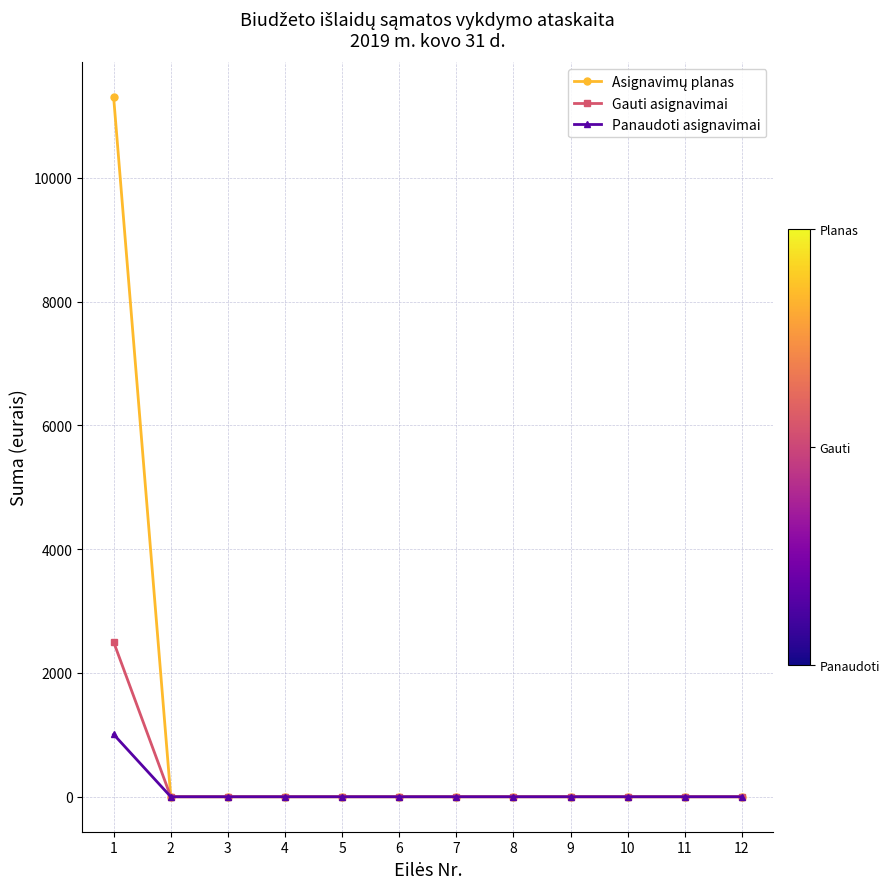

What is the highest value of the Gauti asignavimai series?

2500.0